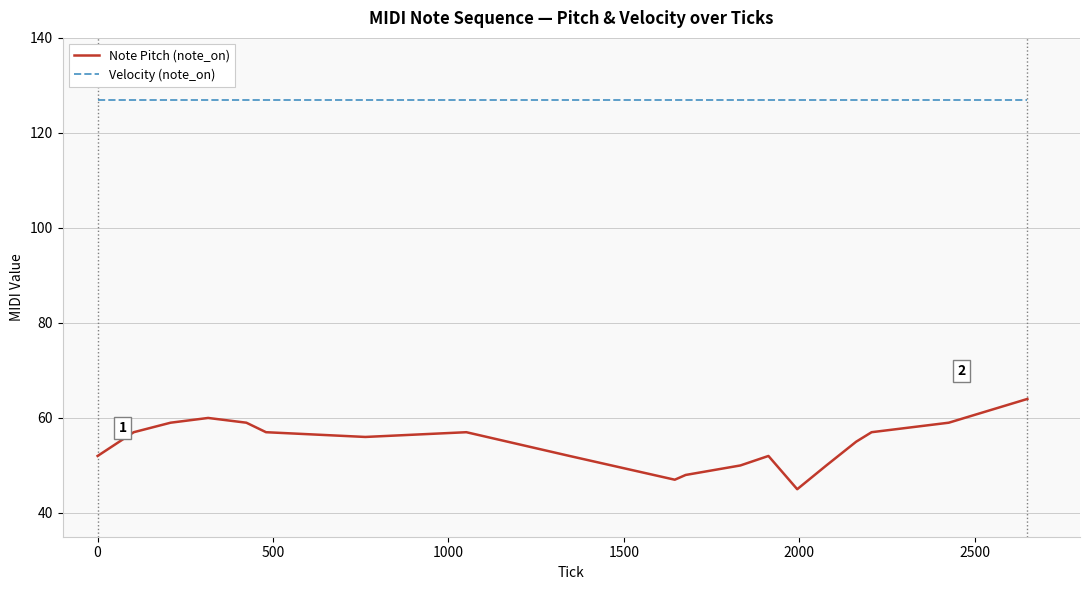

True or false: Note Pitch (note_on) and Velocity (note_on) cross at least once.

False